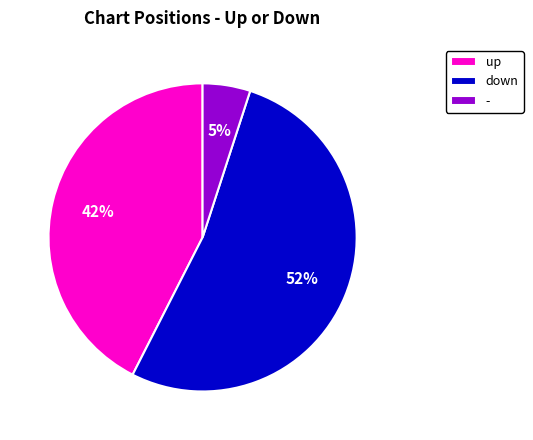

Do down and up together represent more than half of the pie?

Yes